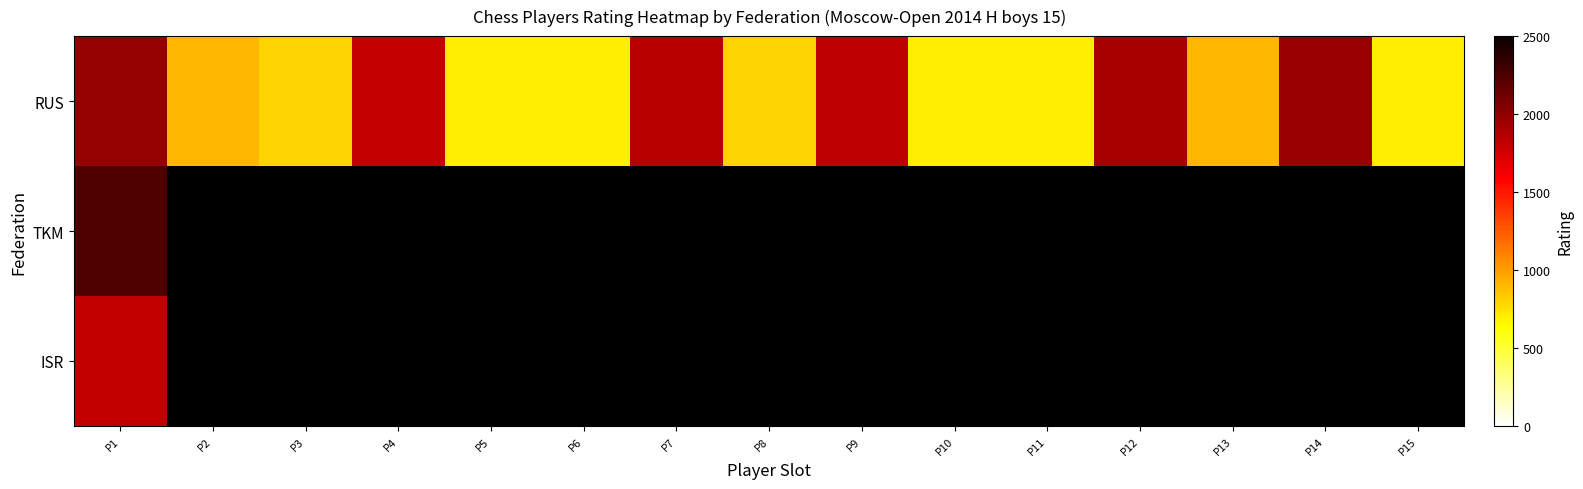

Which category has the highest value across all series?

P1